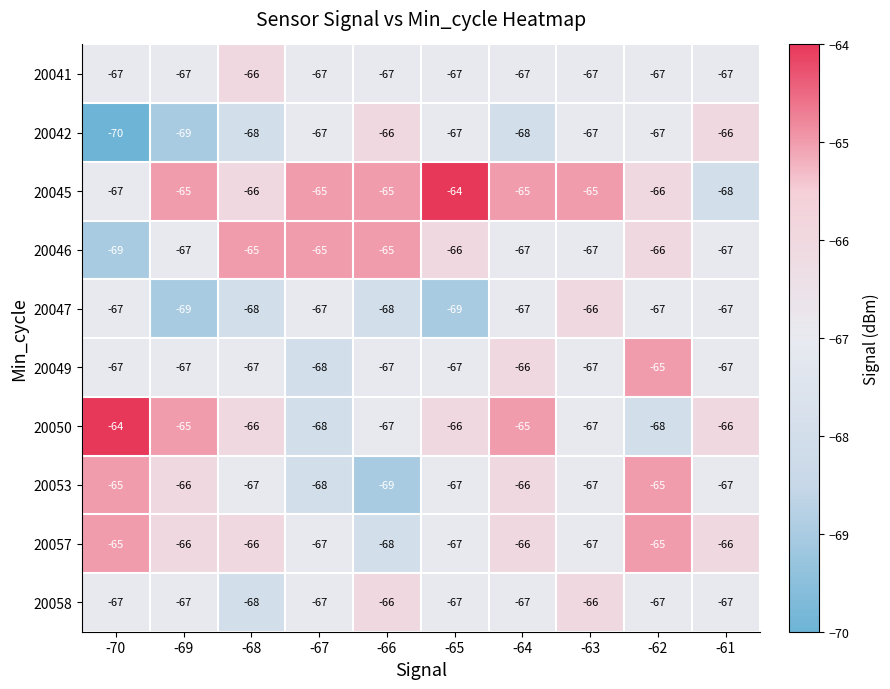

Count the number of categories in the chart.

10